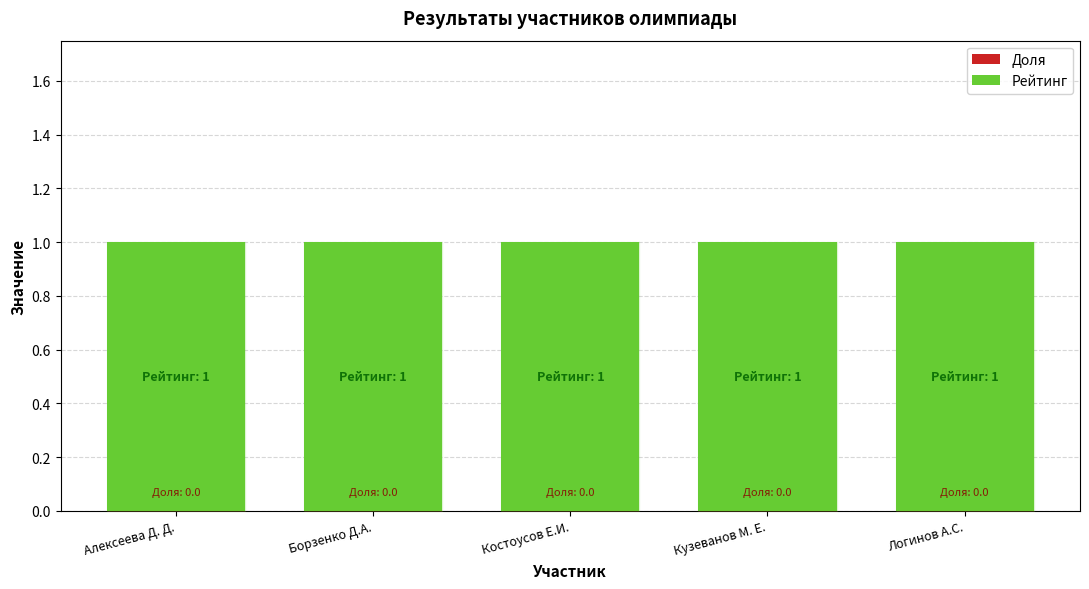

Which label corresponds to the largest value in the chart?

Алексеева Д. Д.